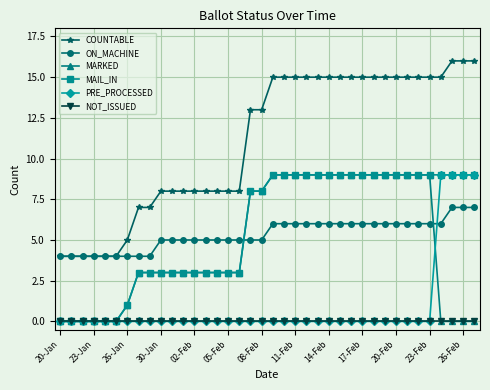

Which series has the largest total across all categories?

COUNTABLE